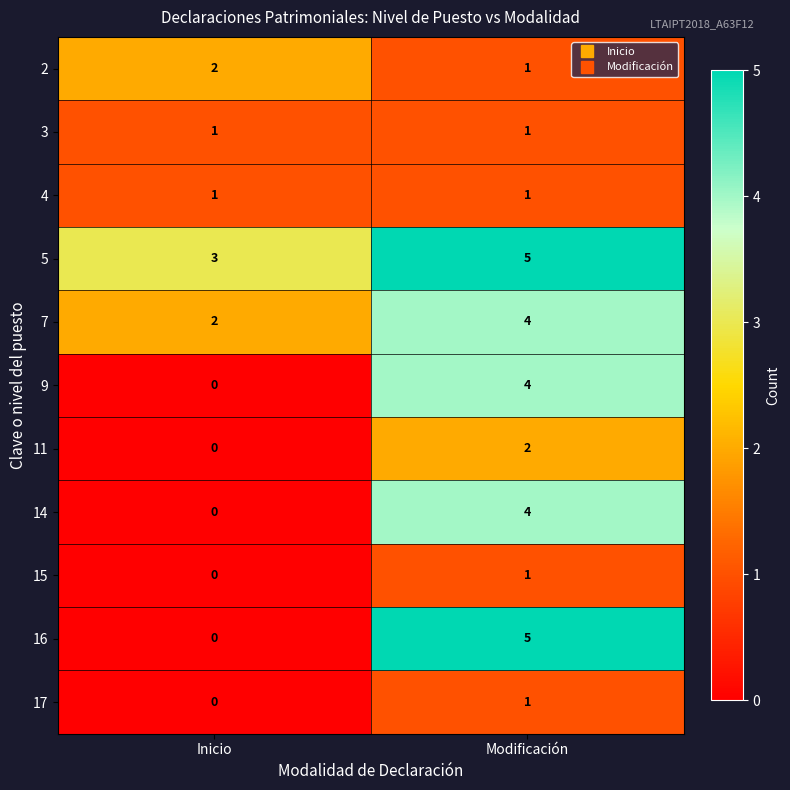

Which label corresponds to the smallest value in the chart?

Inicio